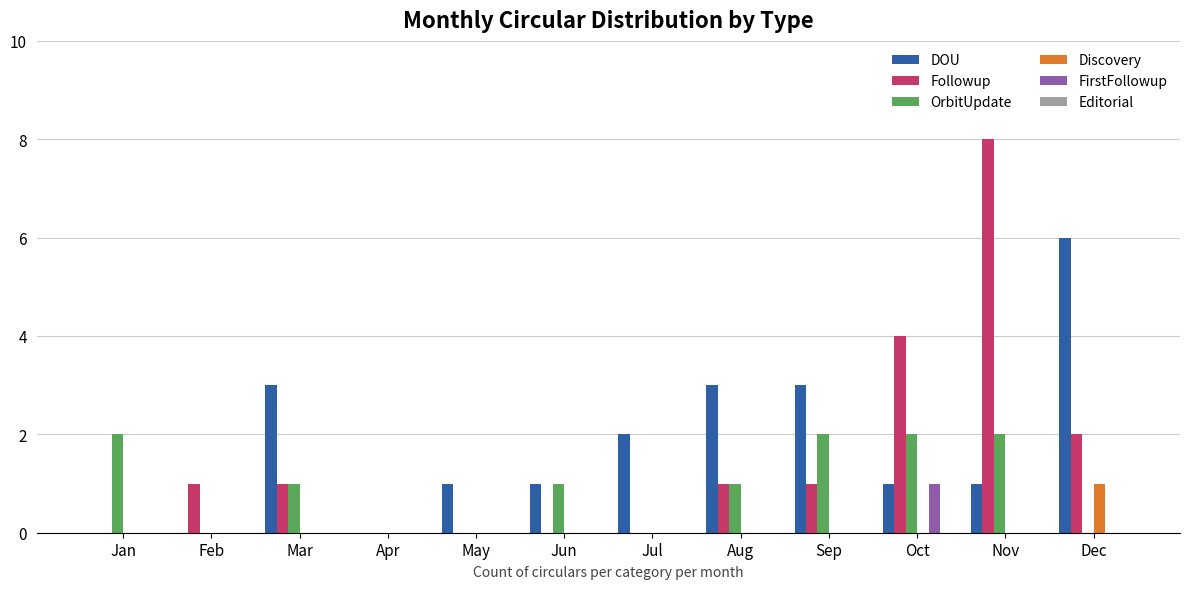

What is the sum of all DOU values?

21